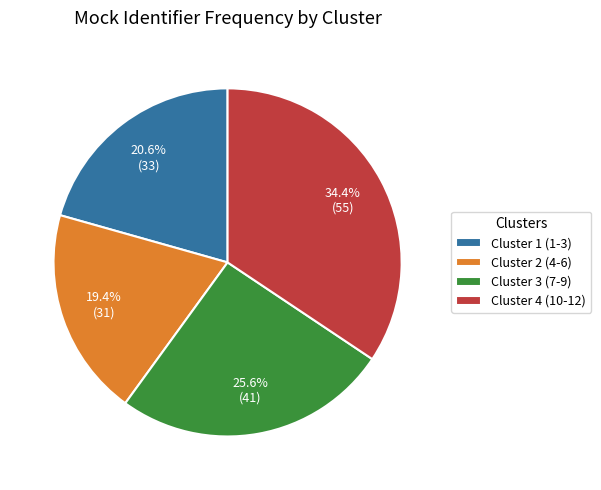

Is it true that Cluster 1 (1-3) is 44% of the pie?

False